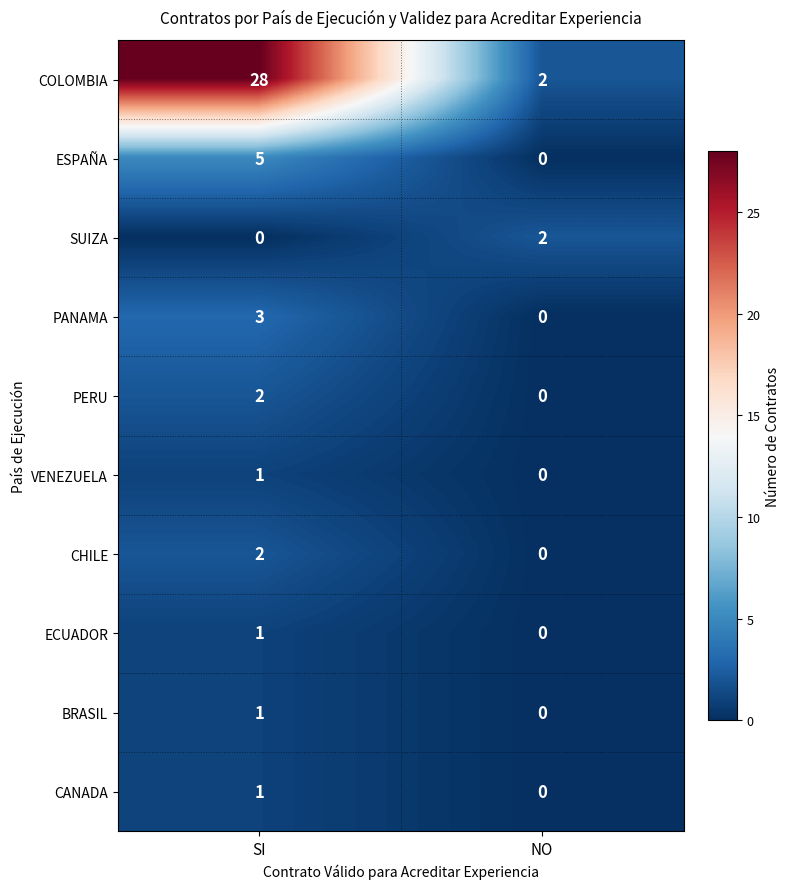

Count the number of categories in the chart.

2